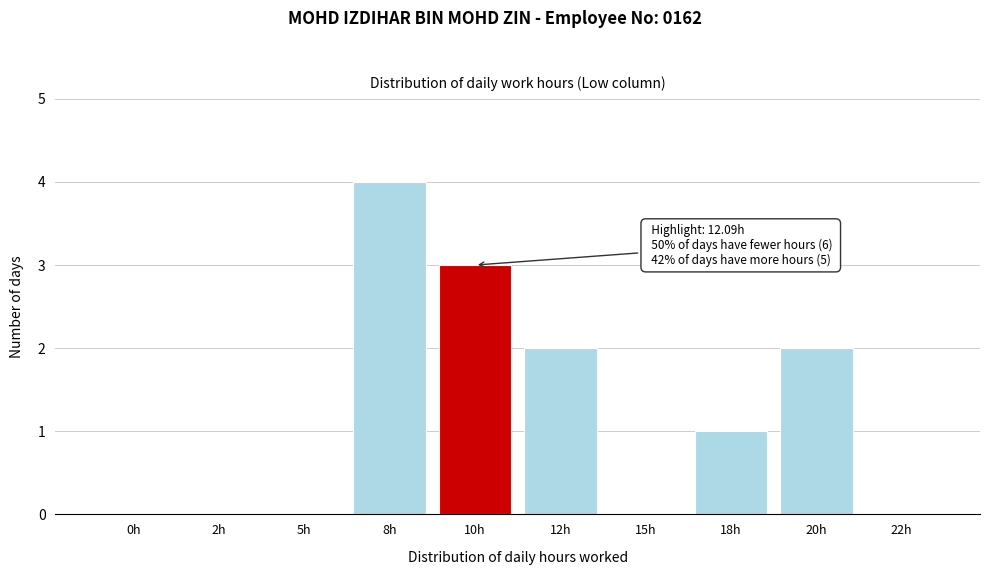

Reading left to right, what are all the values shown in this chart?

0h=0	2h=0	5h=0	8h=4	10h=3	12h=2	15h=0	18h=1	20h=2	22h=0